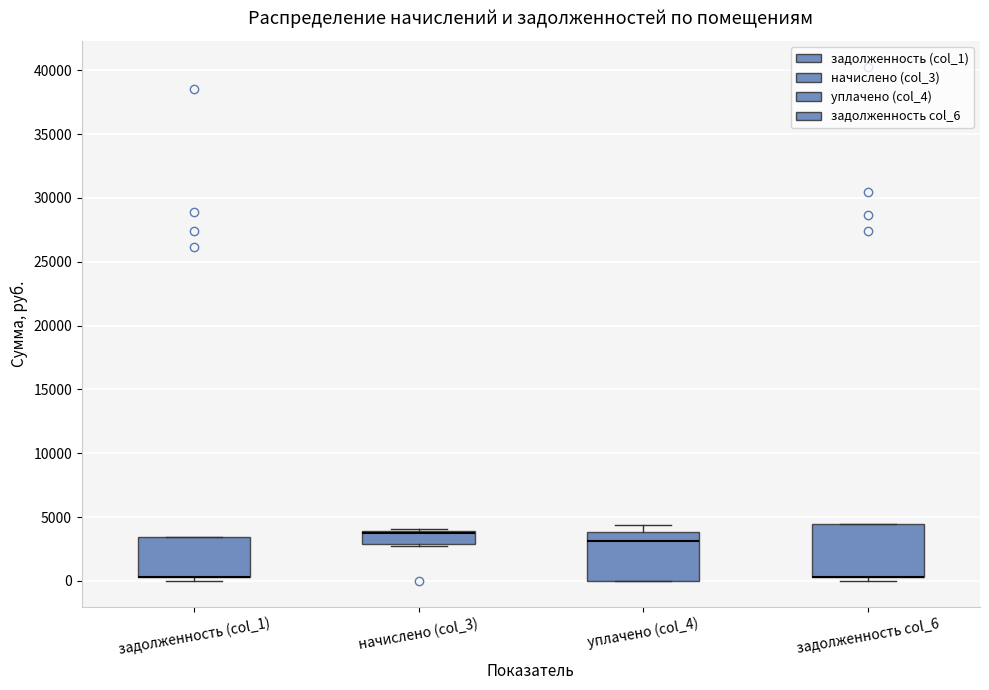

Where is the lower edge of the box for задолженность (col_1) on the y-axis? The values are not printed on the chart, so give them approximately, as read against the axis.

500